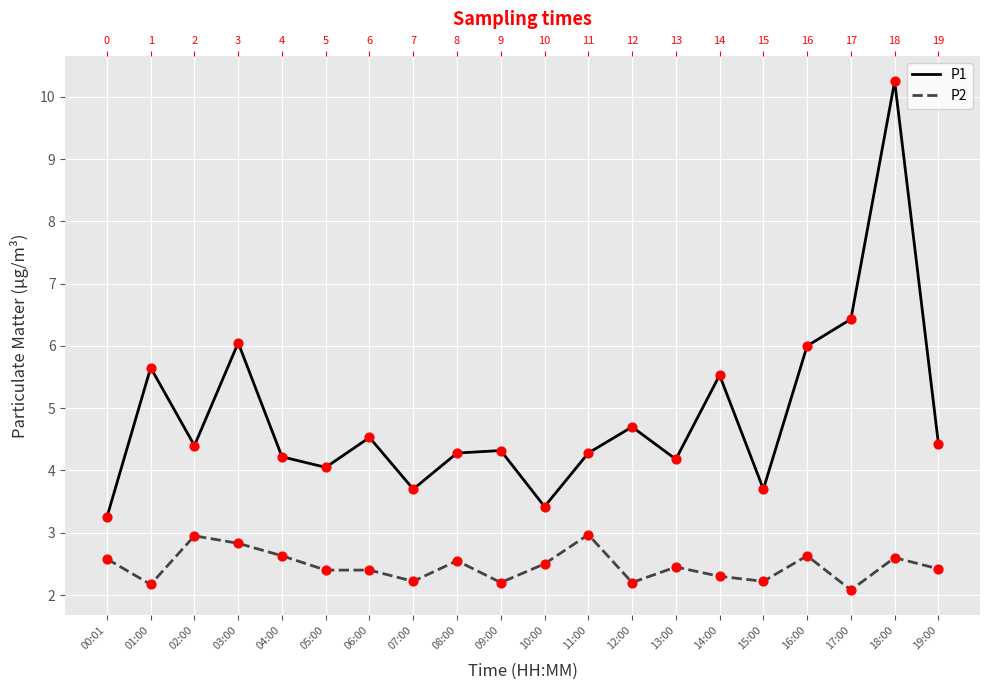

At how many categories does at least one series exceed 5?

6